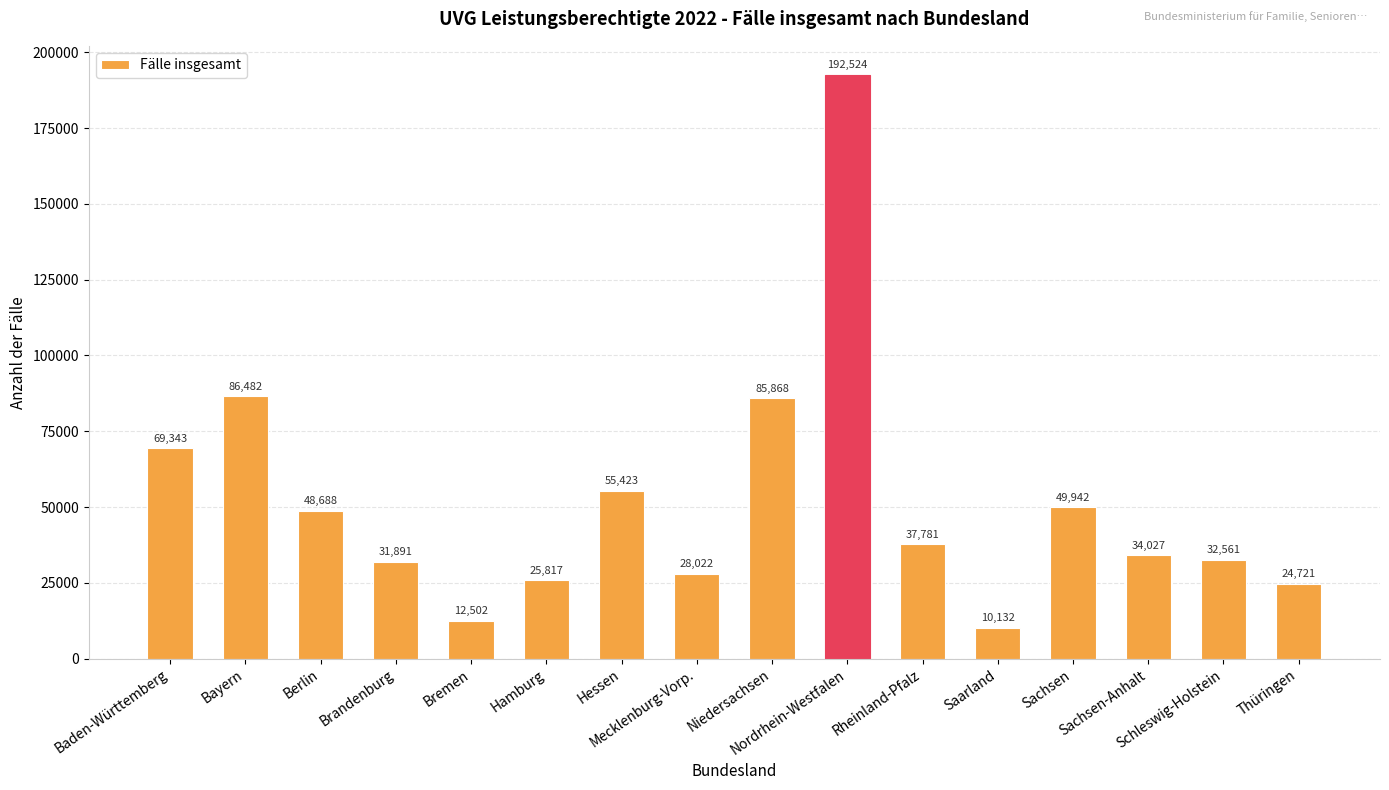

What is the sum of the values at Sachsen and Saarland?

60074